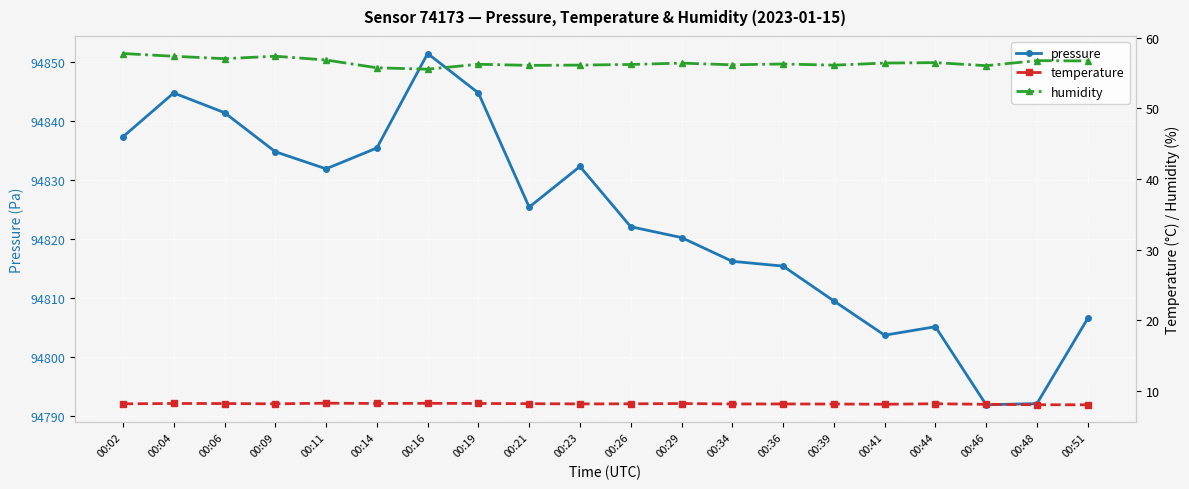

What are all the series names shown in the legend?

pressure, temperature, humidity